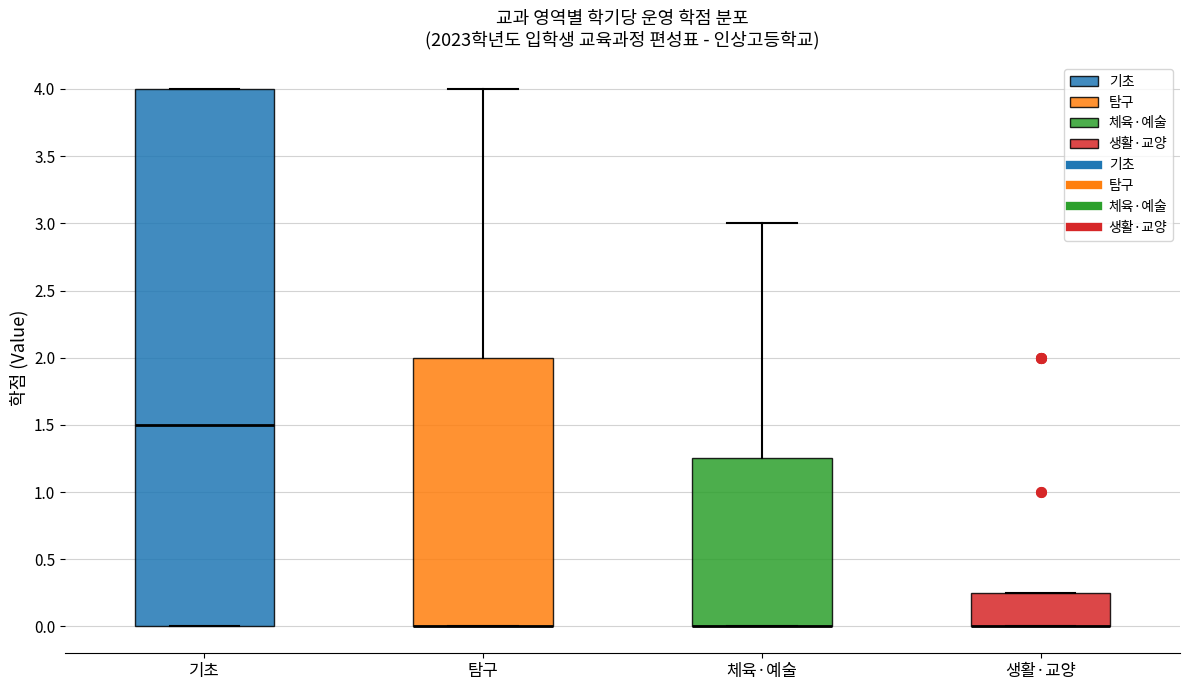

Comparing the boxes themselves (not the whiskers), which one is the tallest?

기초